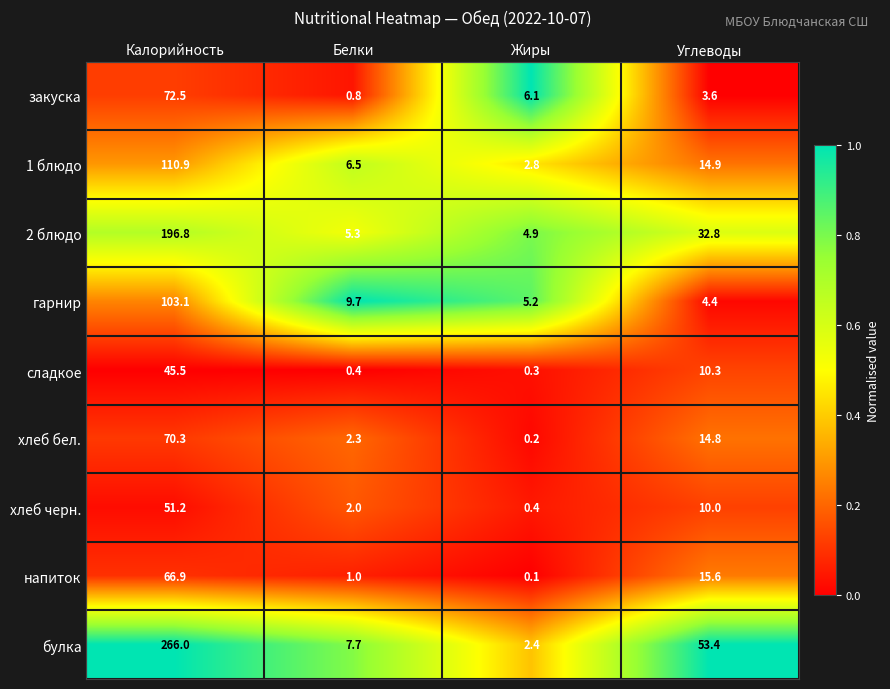

What is the highest value of the напиток series?

66.9